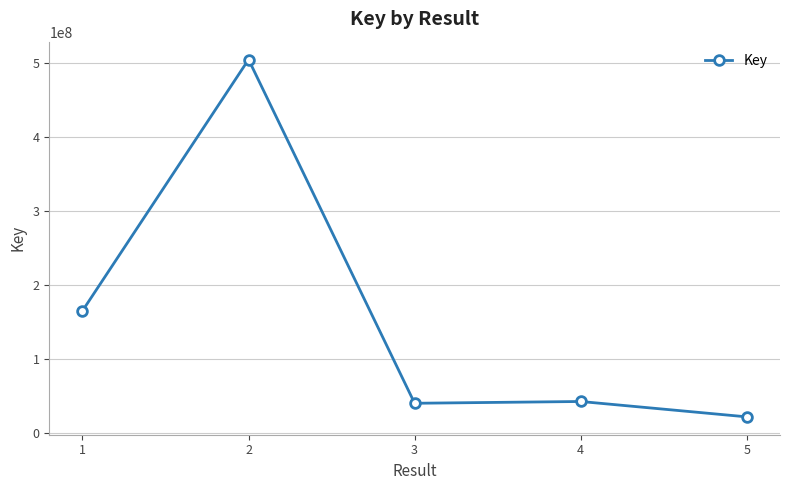

What is the ratio of the value at 2 to the value at 3?

12.4